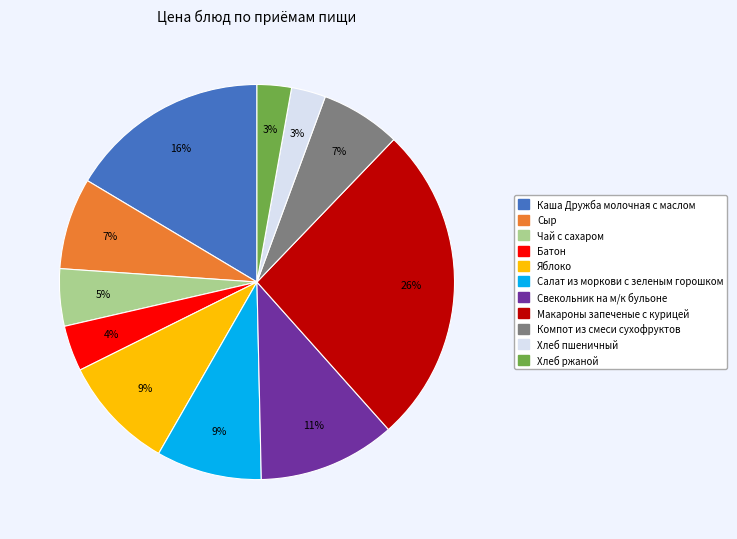

Approximately how many times larger is the value at Компот из смеси сухофруктов compared to Каша Дружба молочная с маслом?

0.4